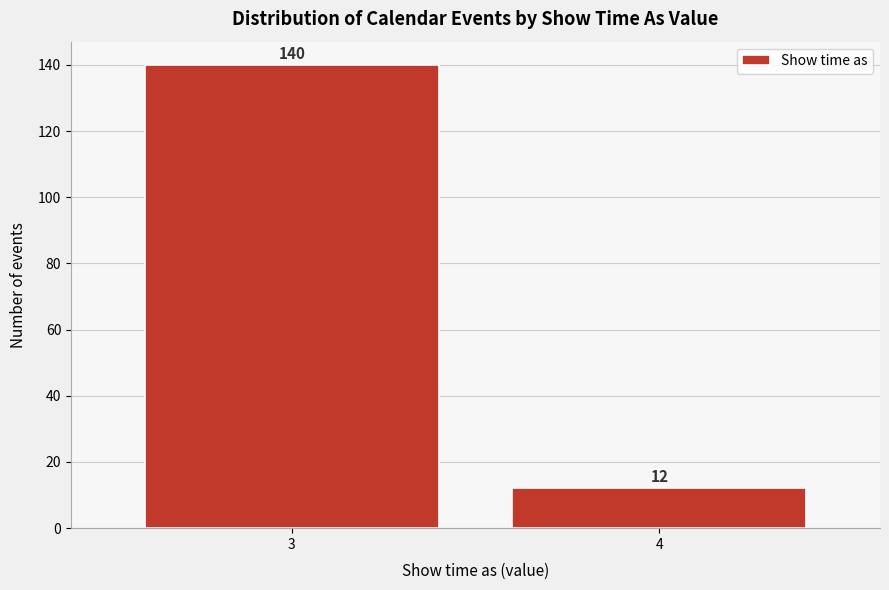

Reading left to right, list all the values displayed in this chart.

140	12